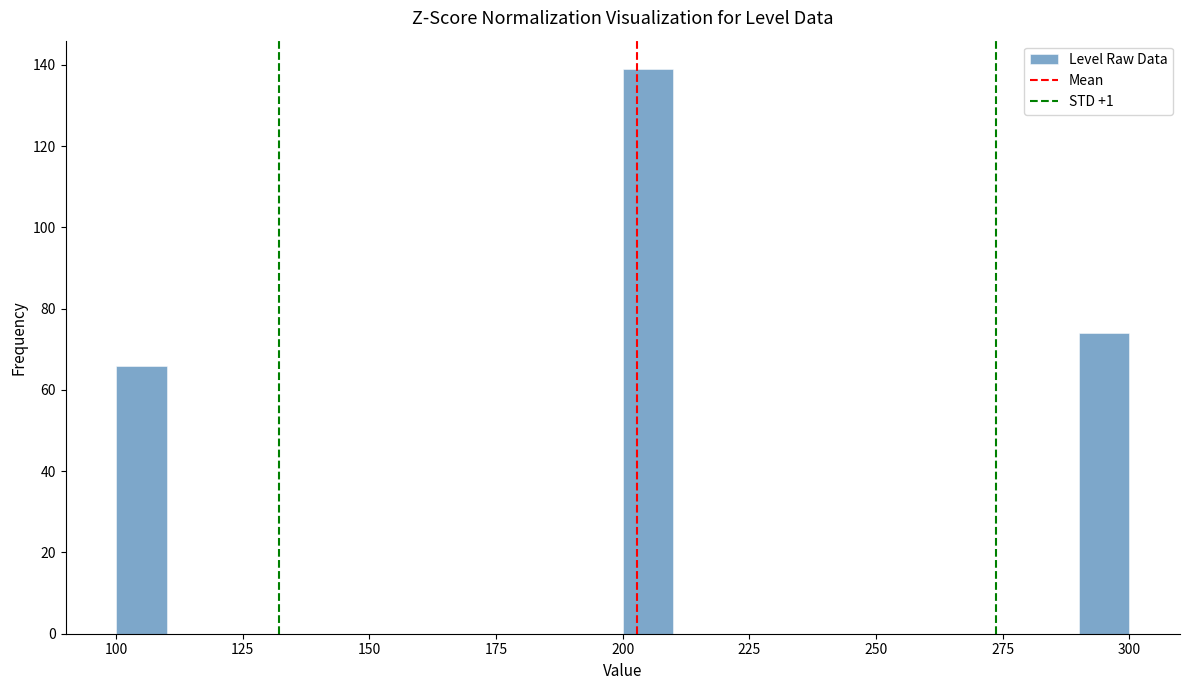

Around what value on the x-axis is the tallest bar? Give the approximate position of its centre, as read against the axis.

205